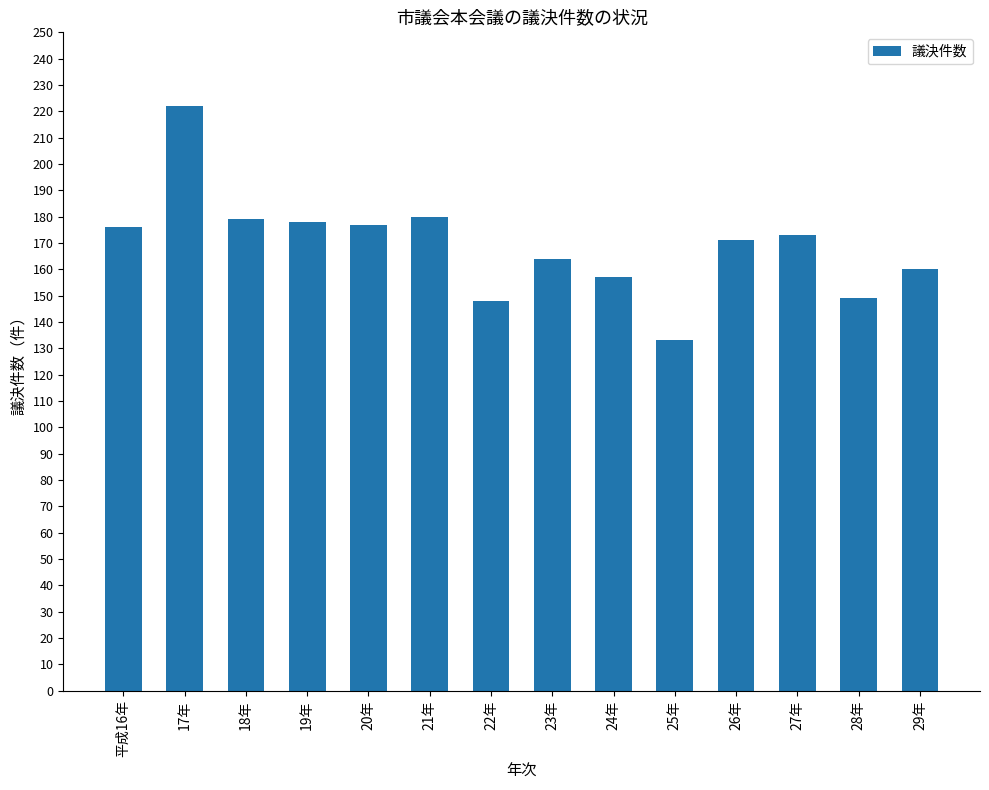

What is the change in value from 21年 to 27年?

-7